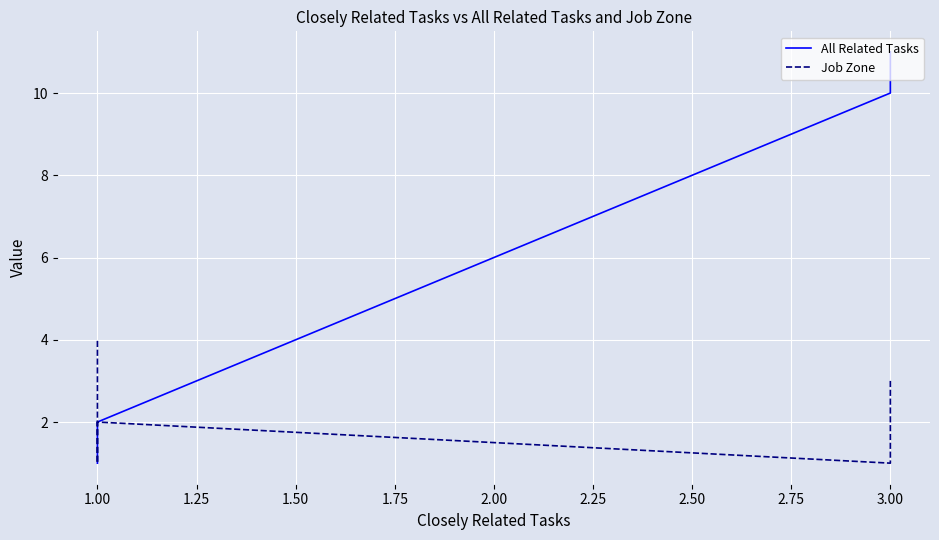

What is the average value of the Job Zone series?

2